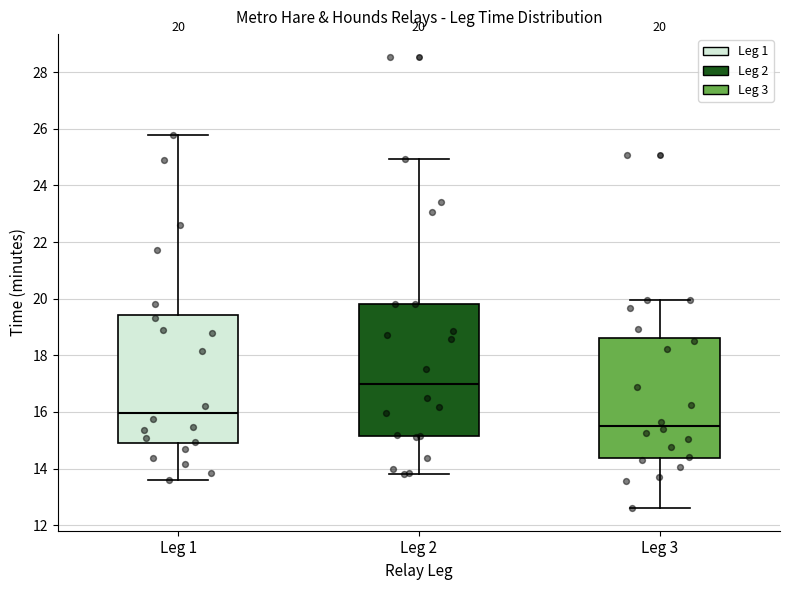

Which box has the lowest median line?

Leg 3